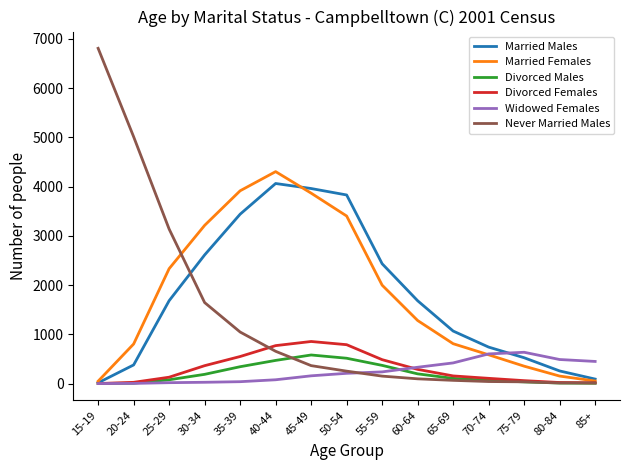

What are all the series names shown in the legend?

Married Males, Married Females, Divorced Males, Divorced Females, Widowed Females, Never Married Males